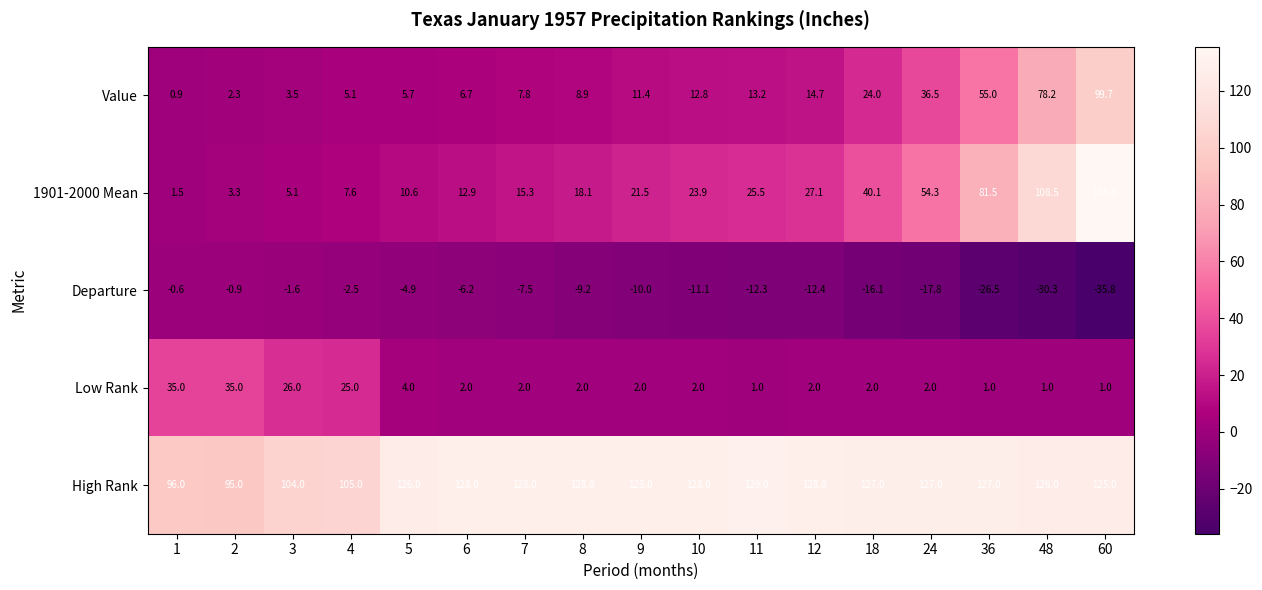

What is the difference between the maximum and minimum values in the Value series?

98.8